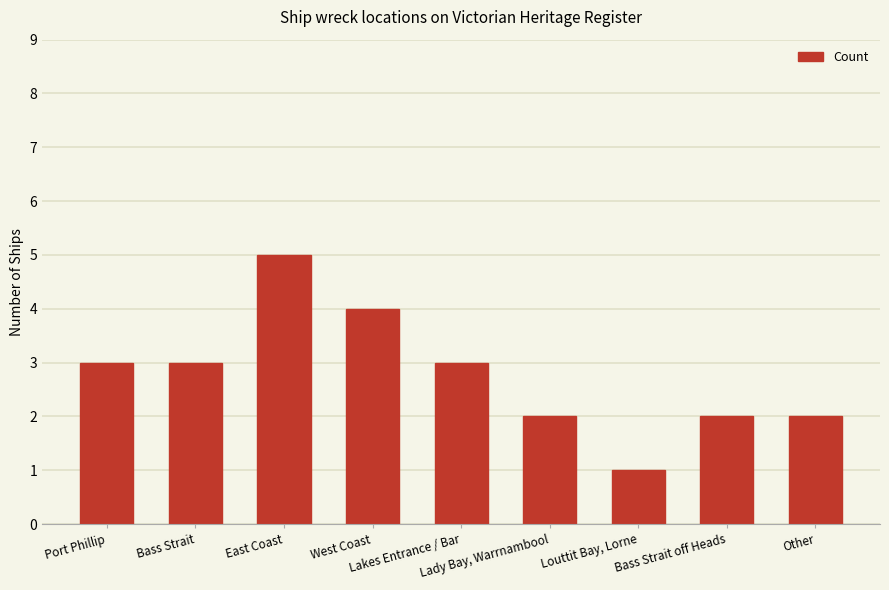

What value does the data have at Bass Strait off Heads?

2